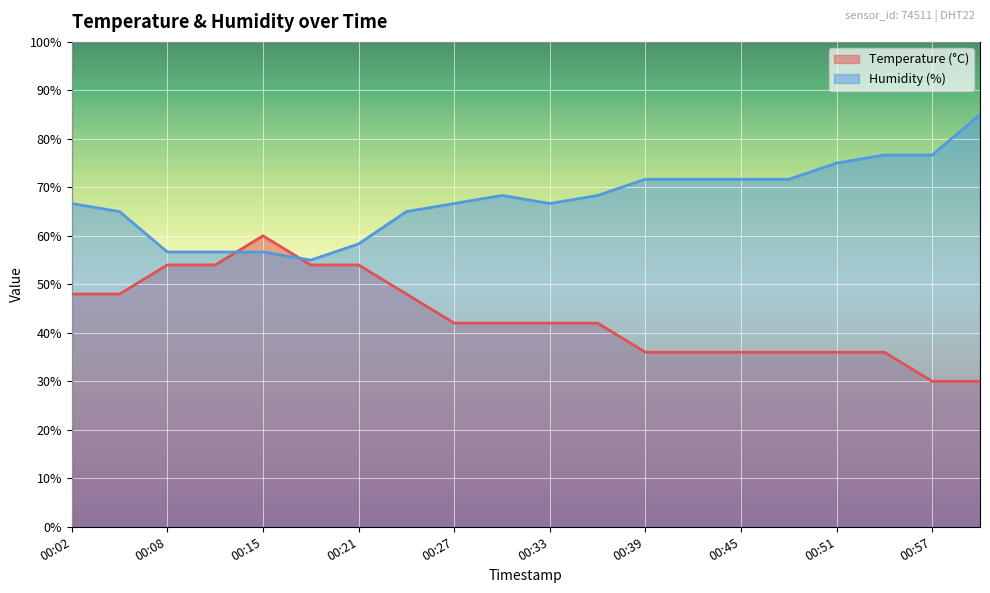

What is the label of the 10th point from the left?

00:30